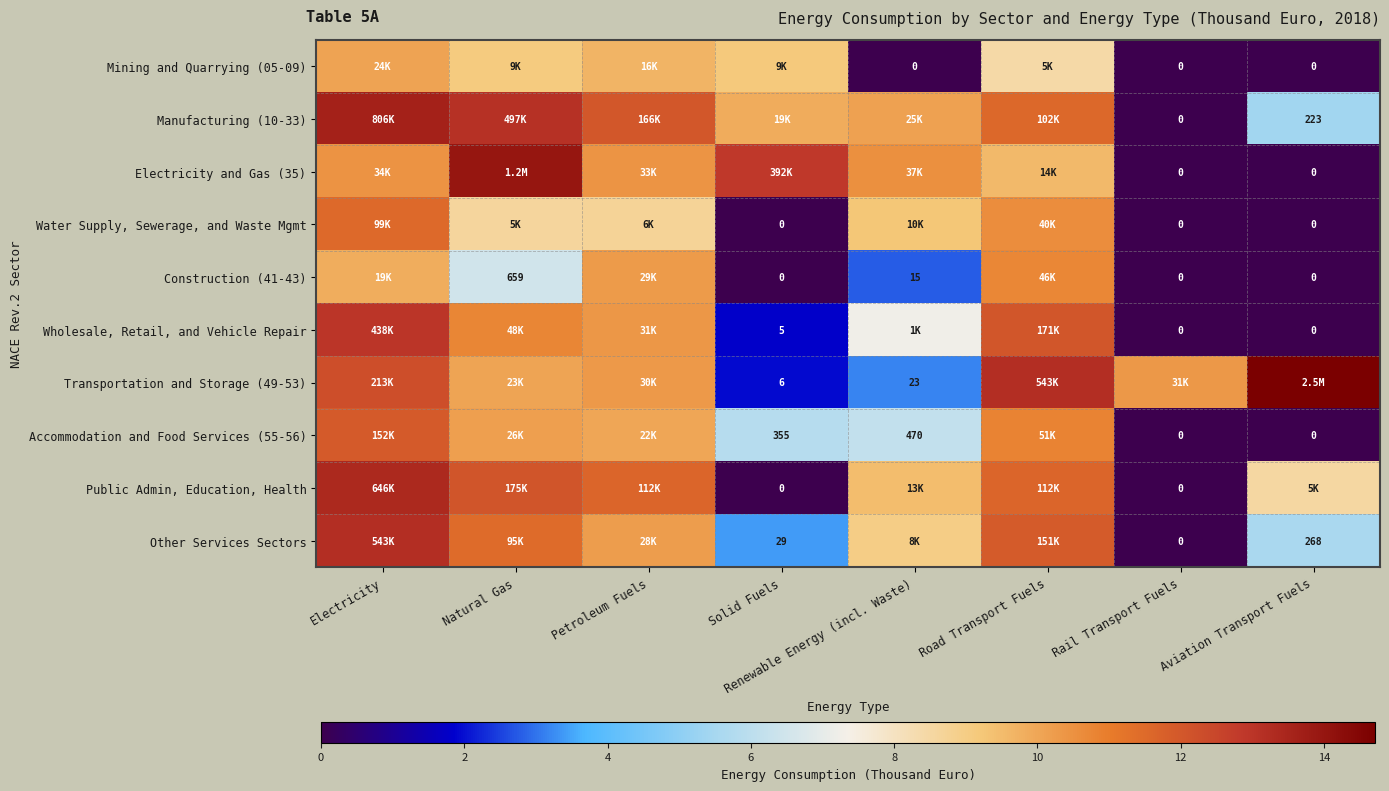

What is the difference between the highest and lowest values at Renewable Energy (incl. Waste)?

10.5